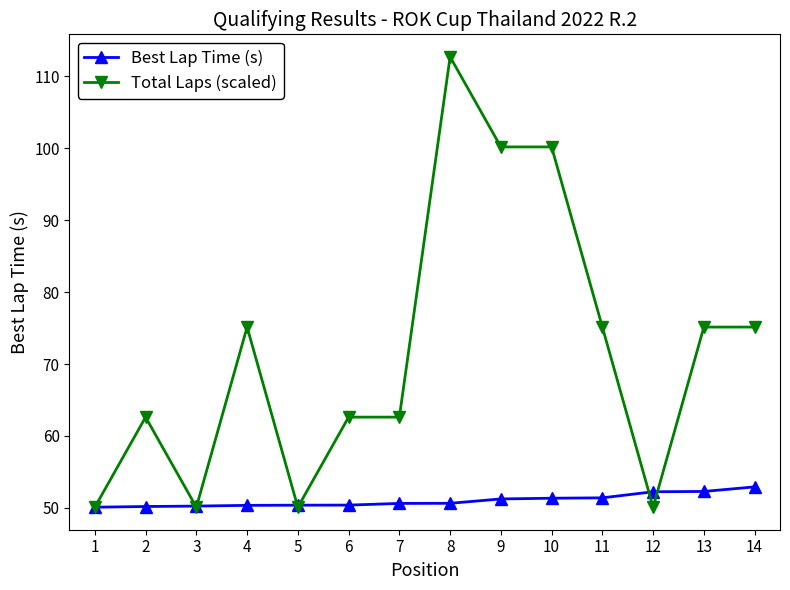

True or false: Total Laps (scaled) has a value of 29.7 at 2.

False